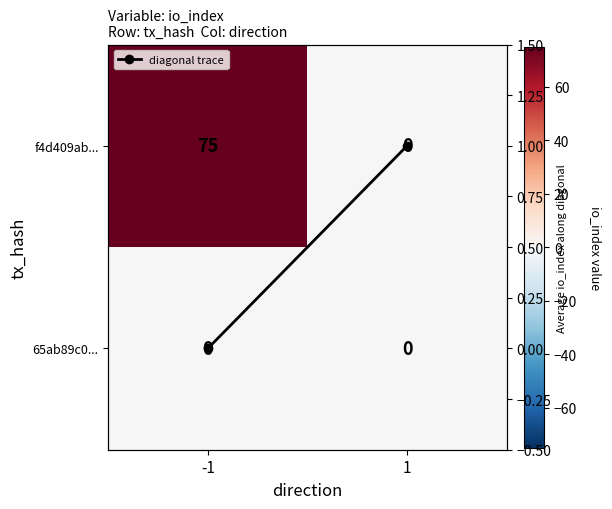

Between -1 and 1, which series saw the biggest shift?

f4d409ab...